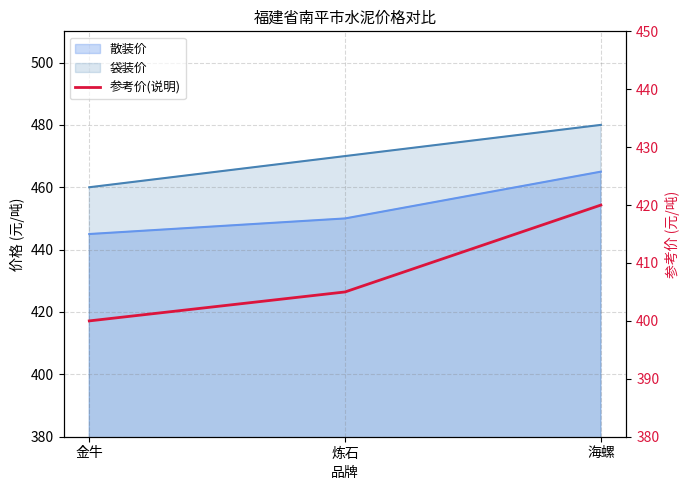

What is the change in value from 金牛 to 炼石?

+5